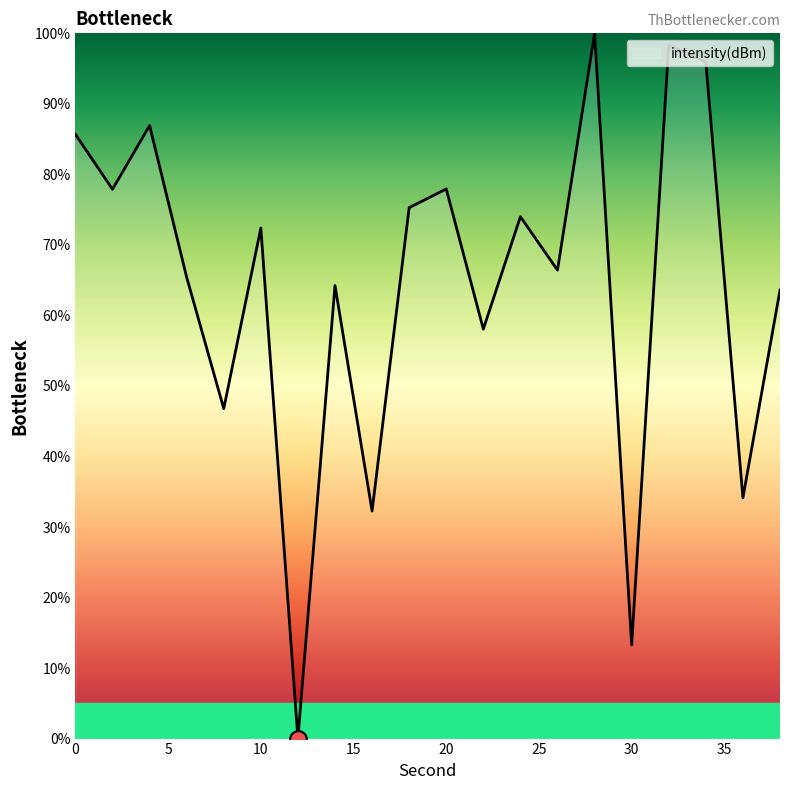

What is the maximum value shown in the chart?

100.0